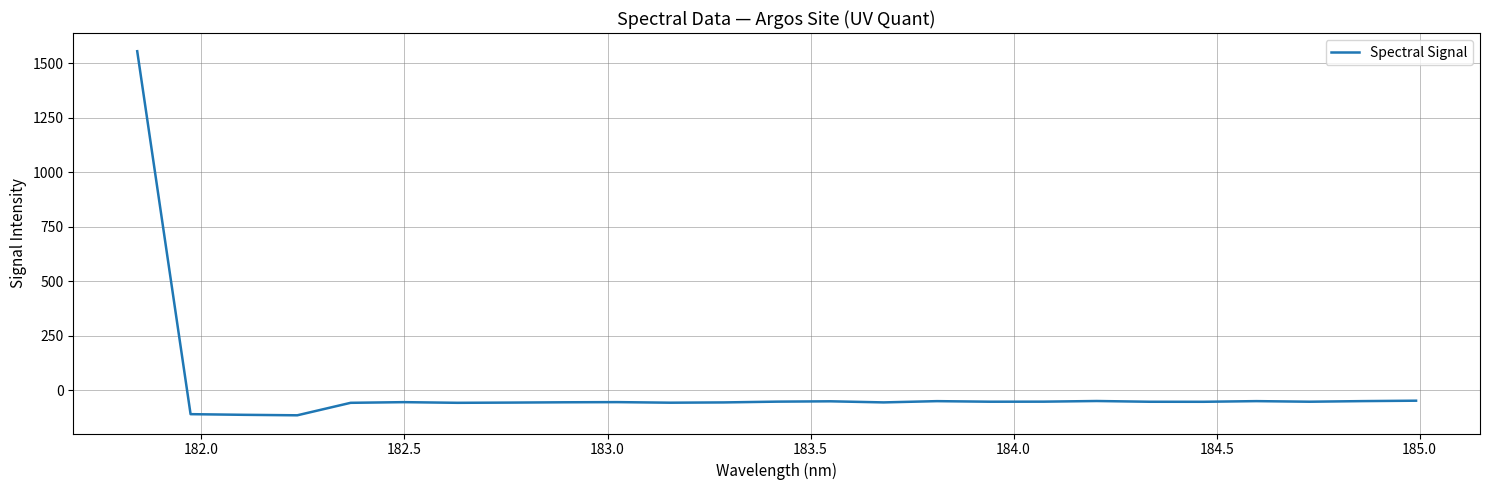

What is the maximum value shown in the chart?

1554.8